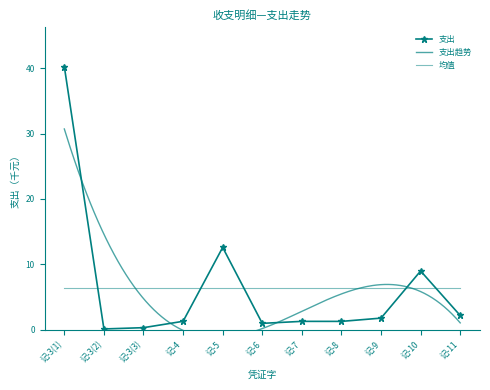

Count the number of values greater than 1.

8